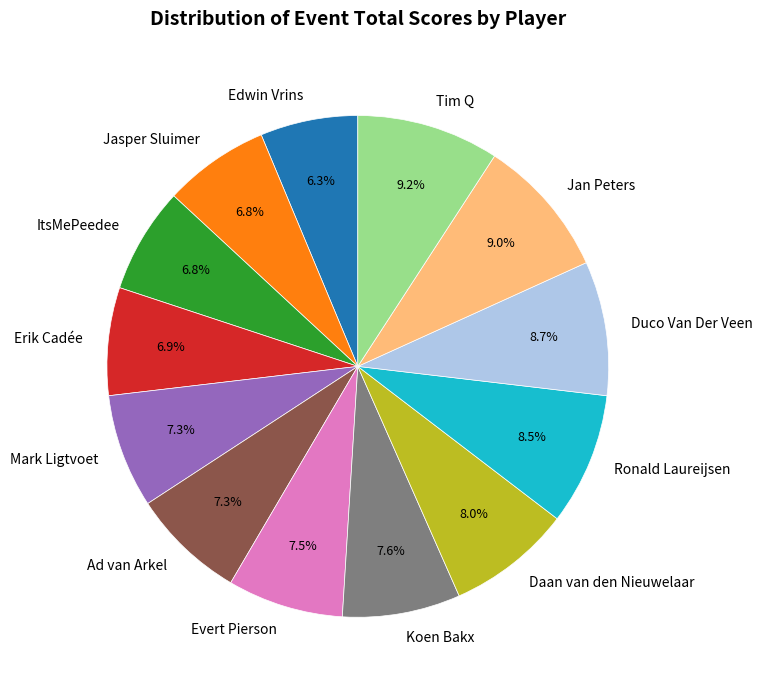

Which slice is the smallest?

Edwin Vrins